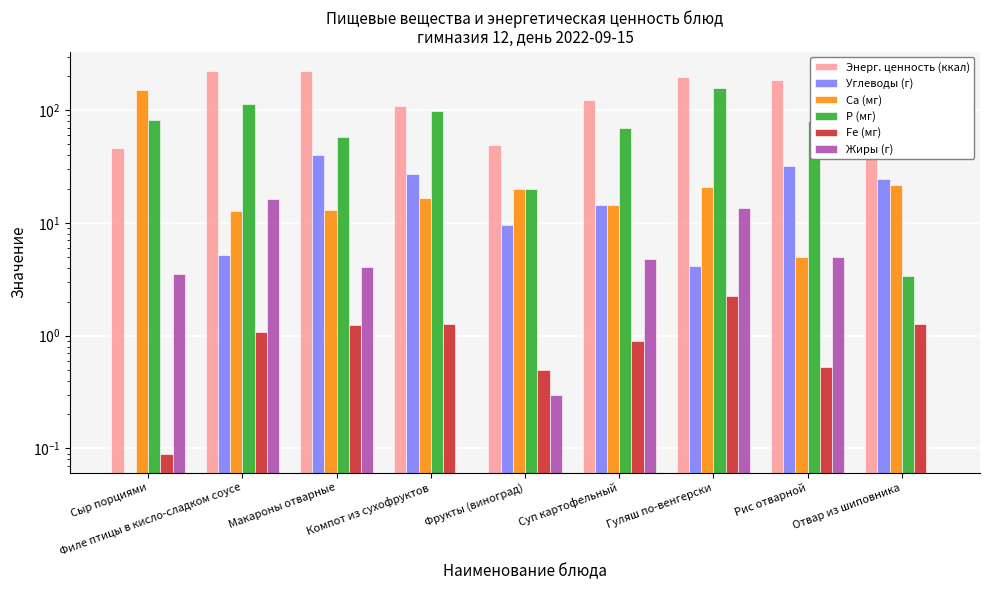

Which series has the widest spread of values?

Энерг. ценность (ккал)